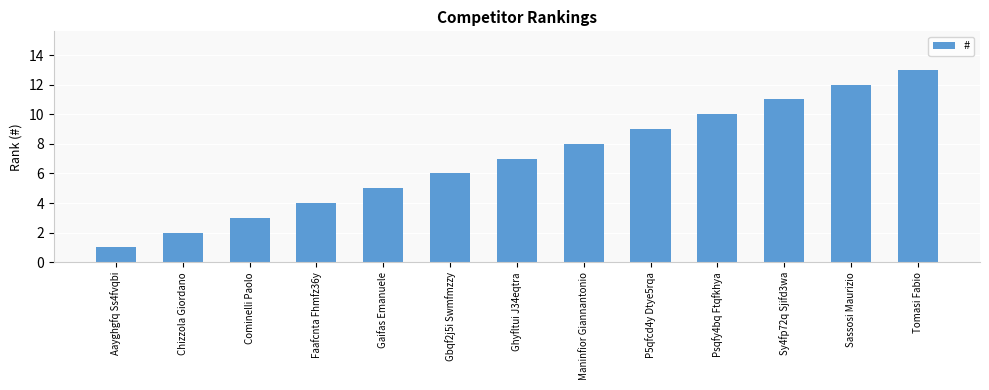

The value at Aayghgfq Ss4fvqbi is 2. True or false?

False